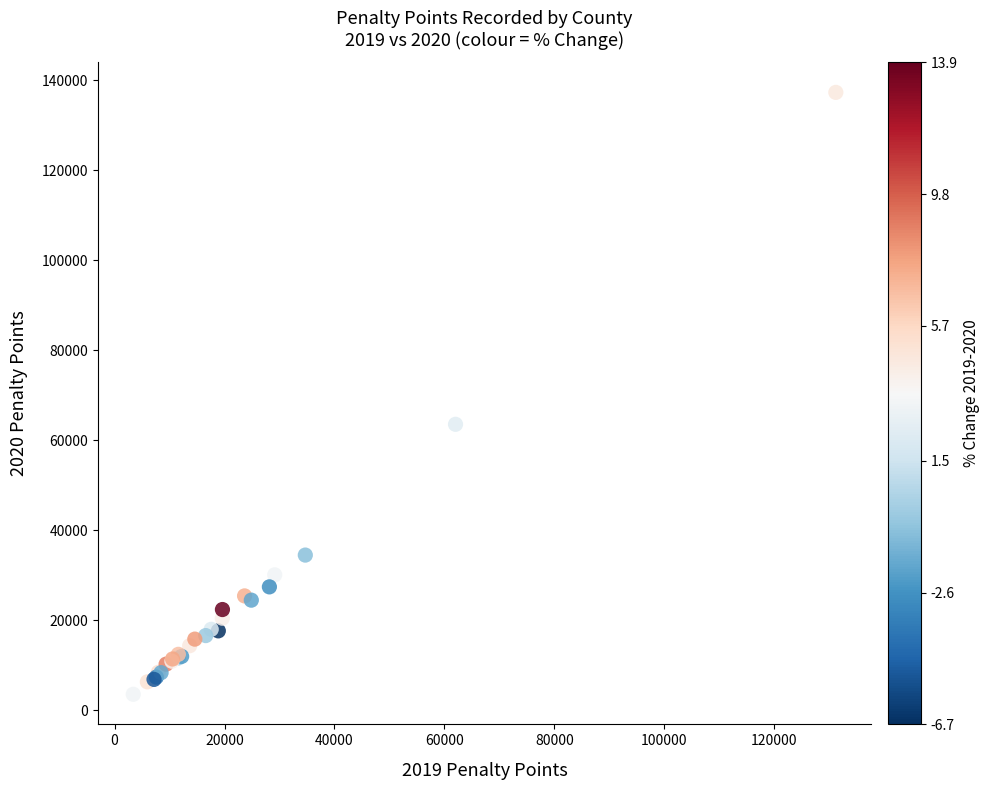

What Y value in the scatter plot is closest to 70411?

63525